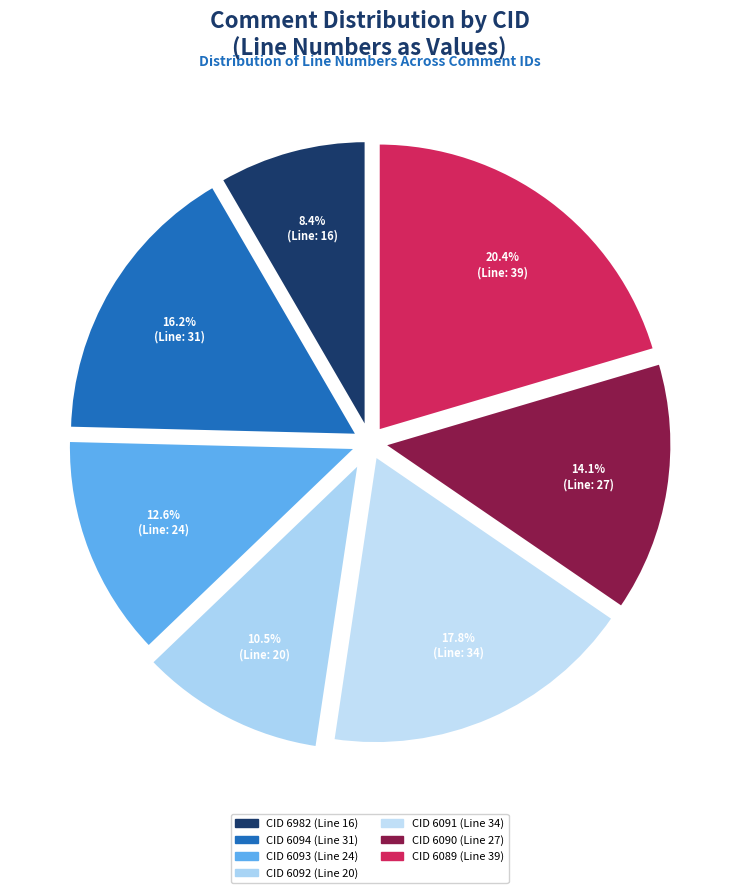

Rank the categories by value from lowest to highest.

6982, 6092, 6093, 6090, 6094, 6091, 6089